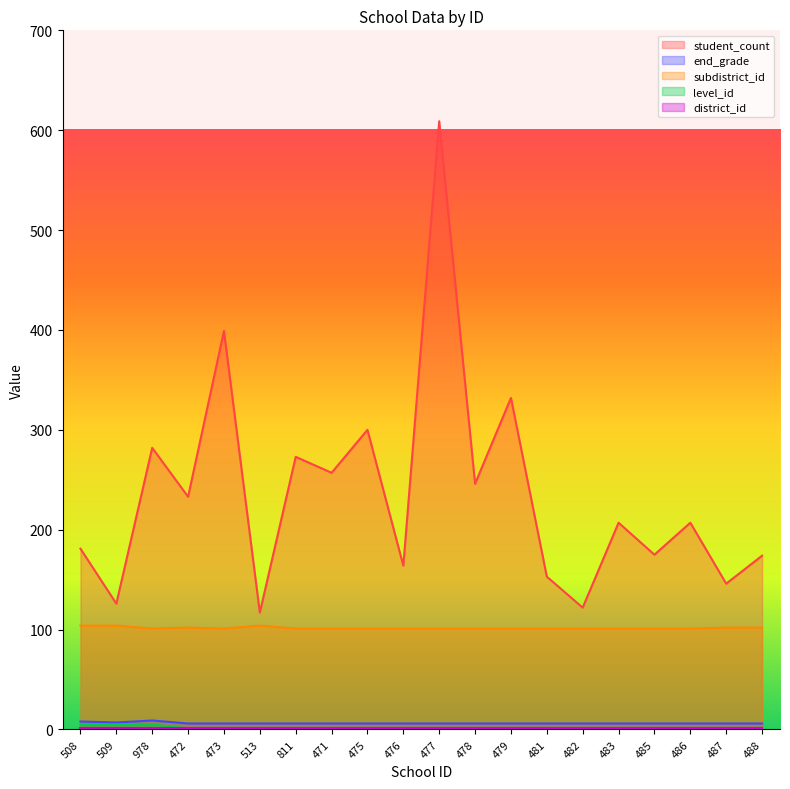

What is the label of the 1st point from the left?

508